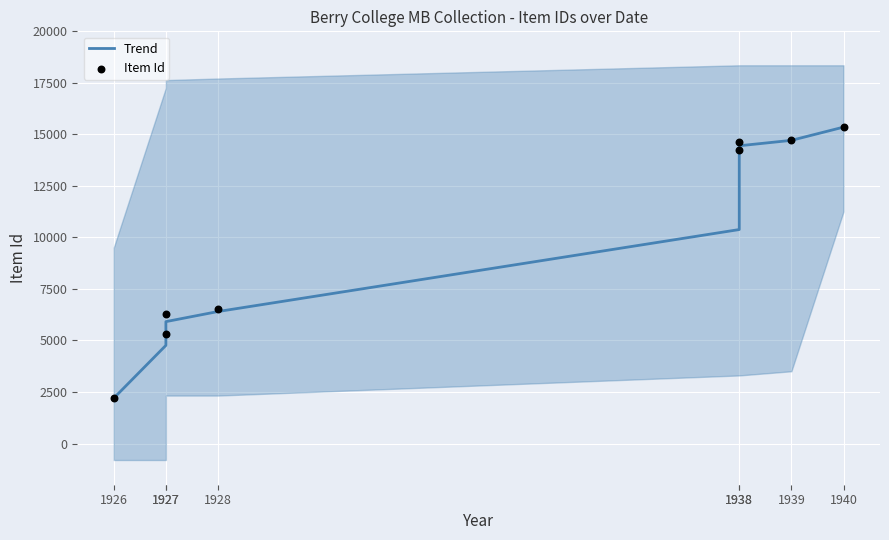

Is the value of Item Id at 1926 greater than the value of Trend at 1927?

No